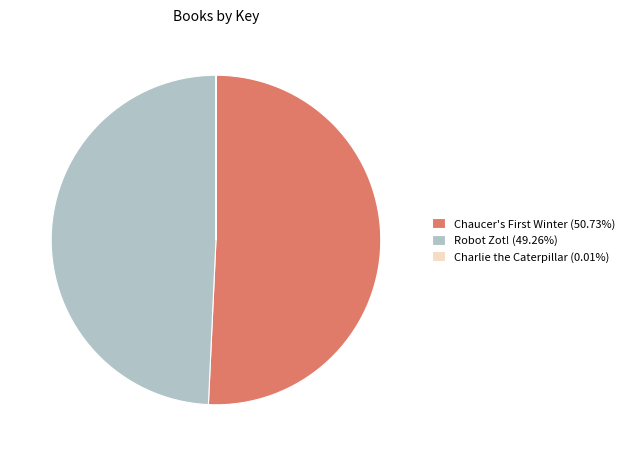

Is there a majority slice in this chart?

Yes